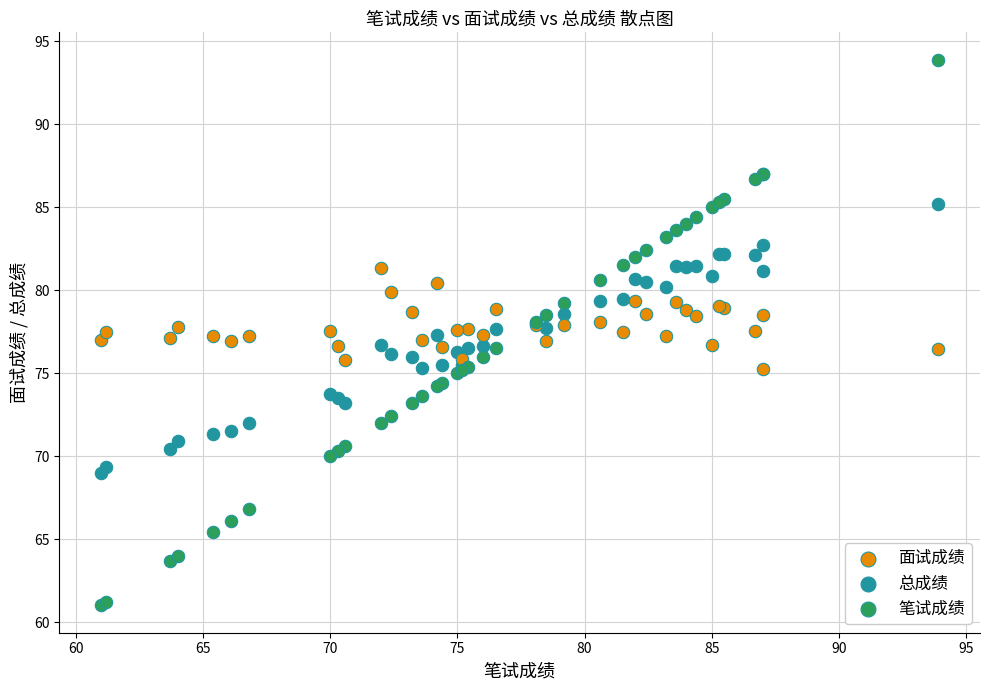

Which series contains the highest Y value?

笔试成绩